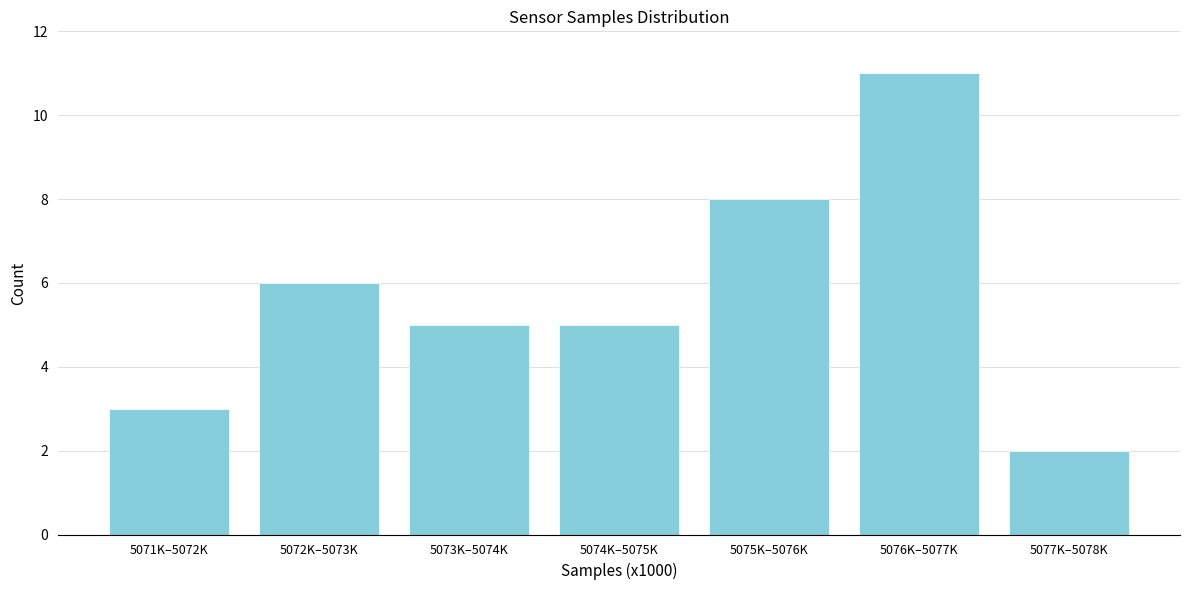

Reading left to right, list all the values displayed in this chart.

5071K–5072K=3	5072K–5073K=6	5073K–5074K=5	5074K–5075K=5	5075K–5076K=8	5076K–5077K=11	5077K–5078K=2